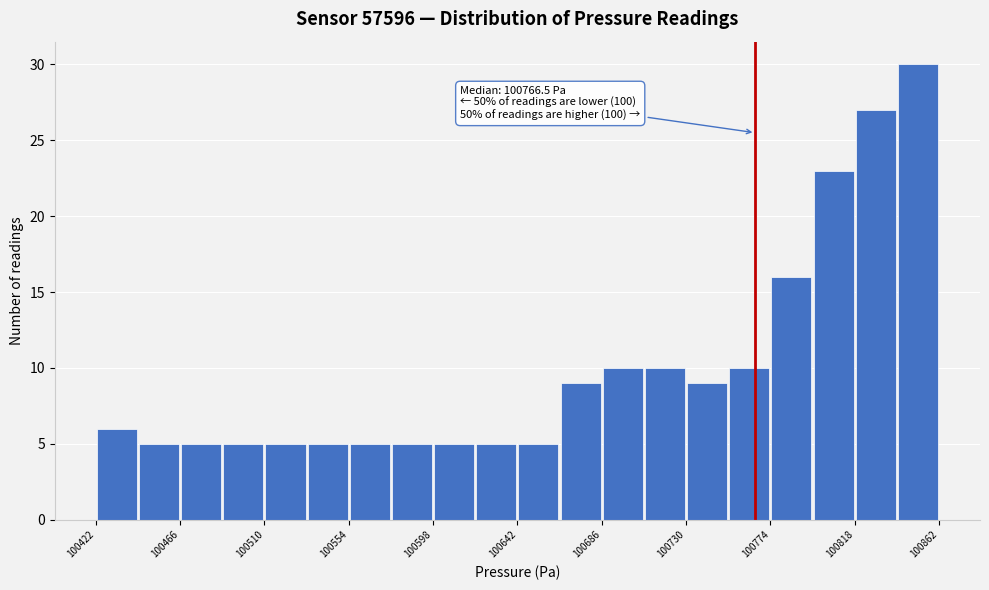

Over which range of the x-axis is the bar tallest?

100840 to 100860